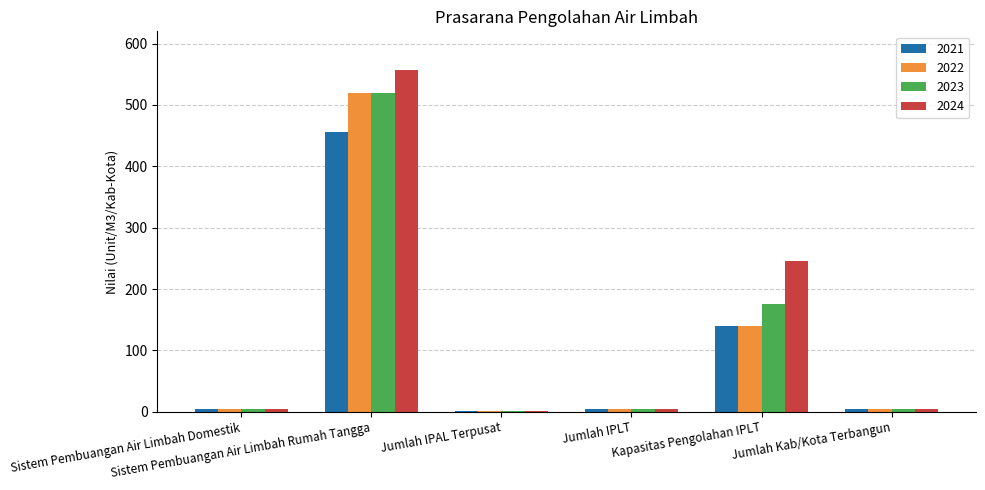

What is the label of the 6th bar from the right?

Sistem Pembuangan Air Limbah Domestik